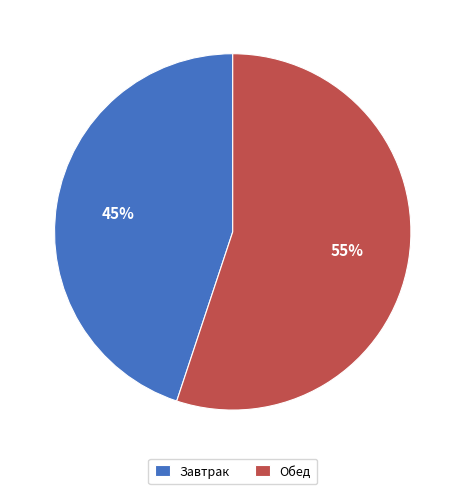

Do Завтрак and Обед together represent more than half of the pie?

Yes